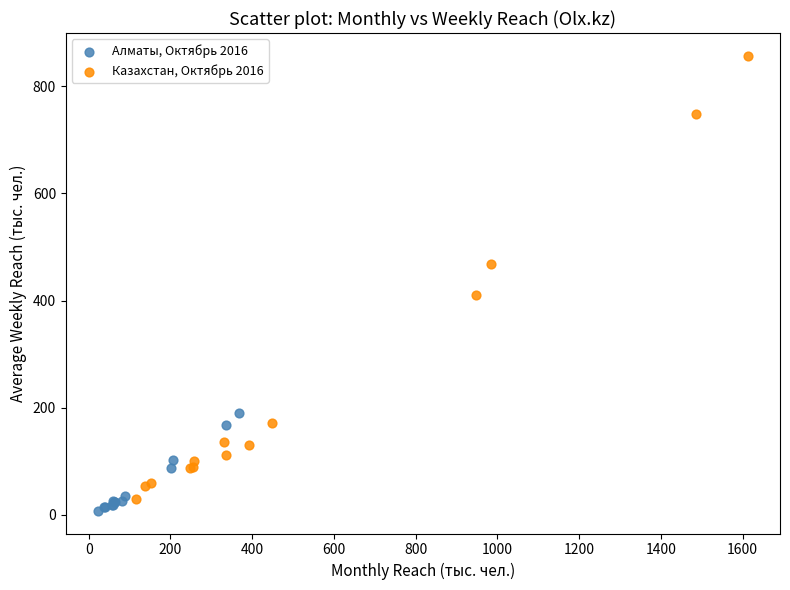

Which series contains the highest Y value?

Казахстан, Октябрь 2016